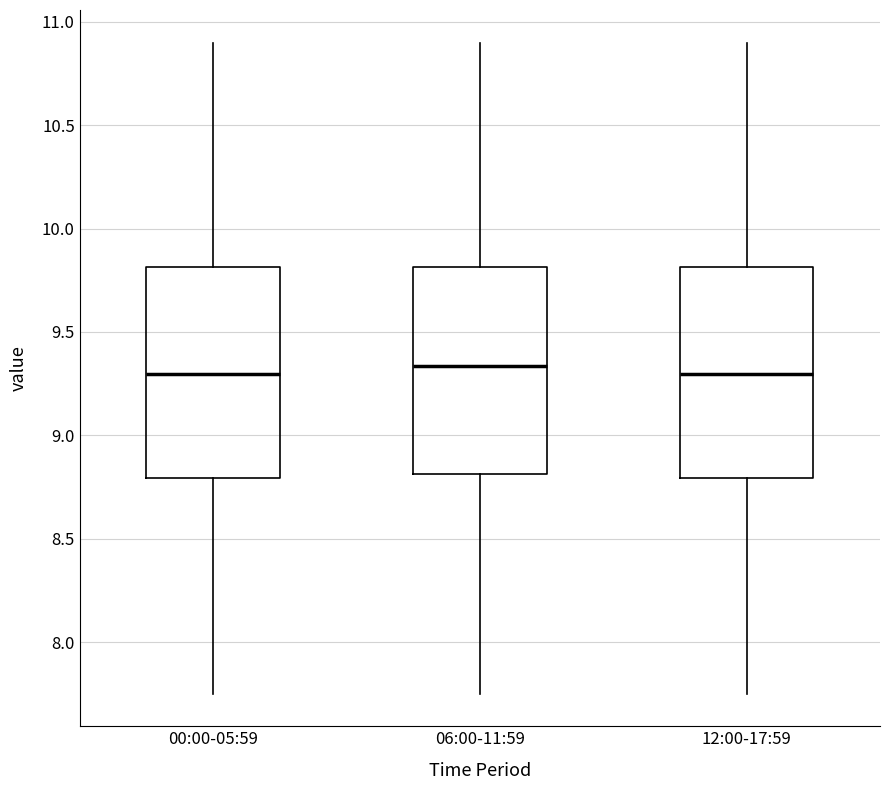

Reading left to right, read every box against the y-axis: the position of its median line, the range the box covers, and the ends of its whiskers. The values are not printed on the chart, so give them approximately, as read against the axis.

00:00-05:59: median 9.30, box 8.80 to 9.80, whiskers 7.75 to 10.90
06:00-11:59: median 9.35, box 8.80 to 9.80, whiskers 7.75 to 10.90
12:00-17:59: median 9.30, box 8.80 to 9.80, whiskers 7.75 to 10.90